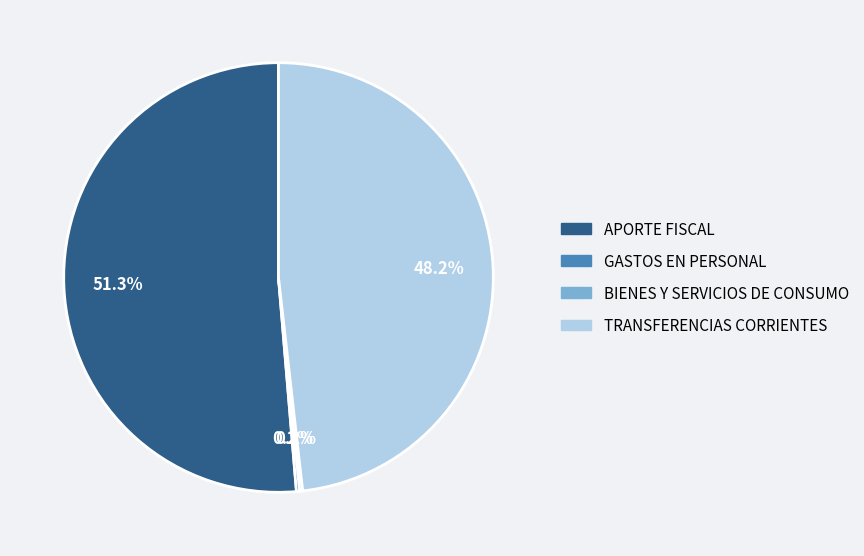

Is it true that TRANSFERENCIAS CORRIENTES is 48% of the pie?

True